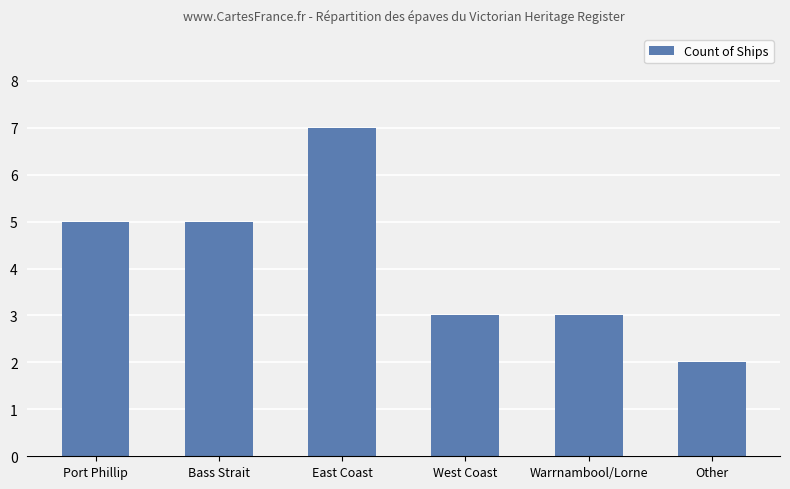

What is the greatest value displayed?

7